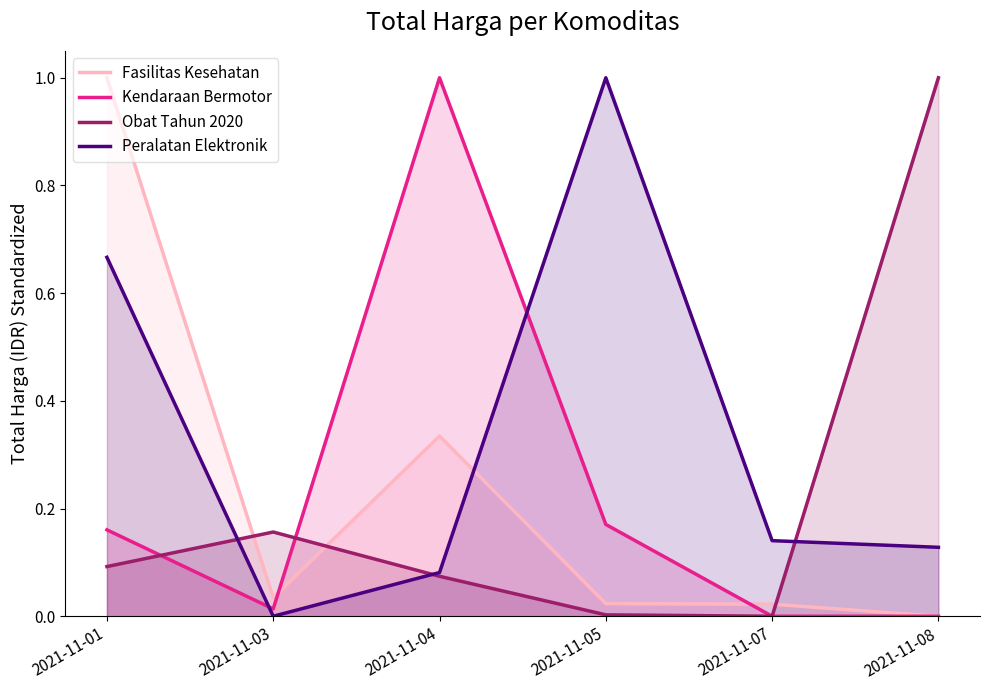

At which category is the sum across all series the highest?

2021-11-01